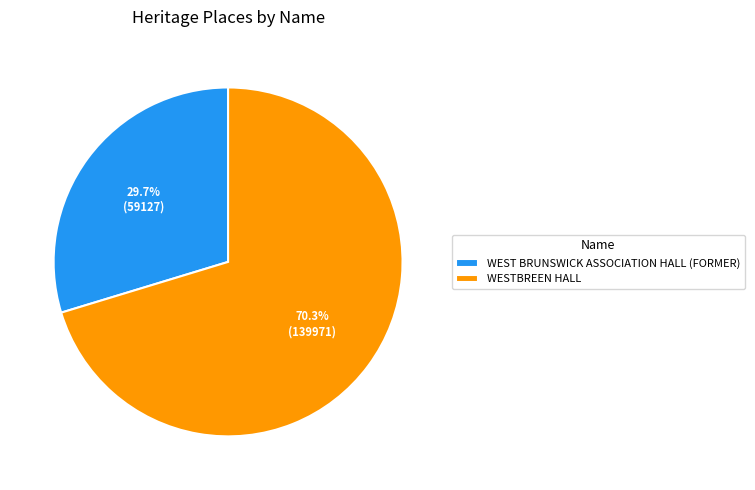

Rank the categories by value from highest to lowest.

WESTBREEN HALL, WEST BRUNSWICK ASSOCIATION HALL (FORMER)